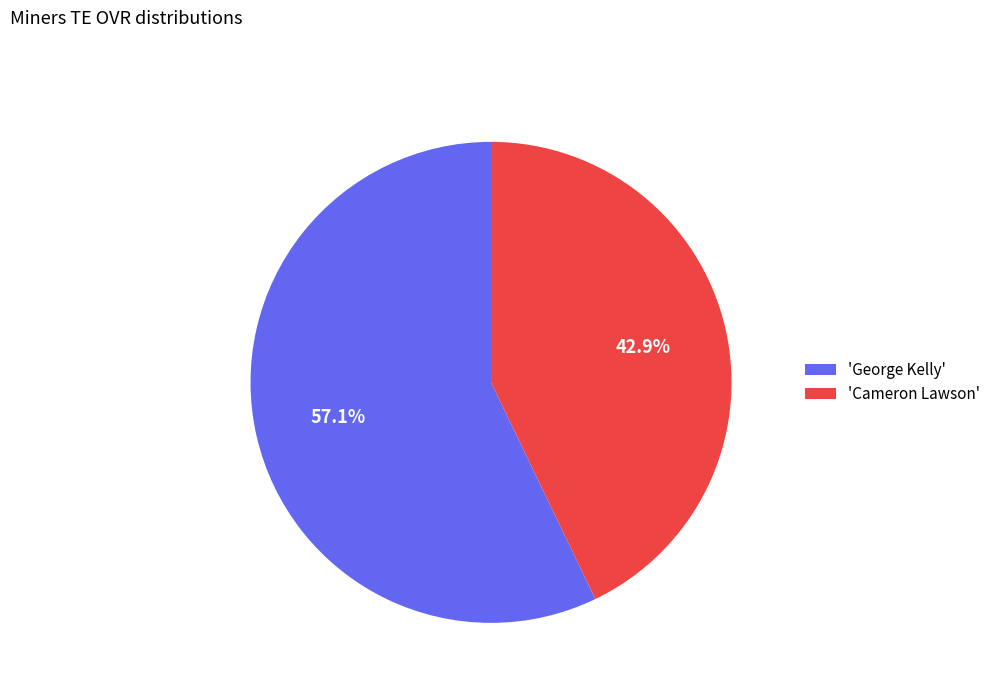

Rank the categories by value from highest to lowest.

'George Kelly', 'Cameron Lawson'